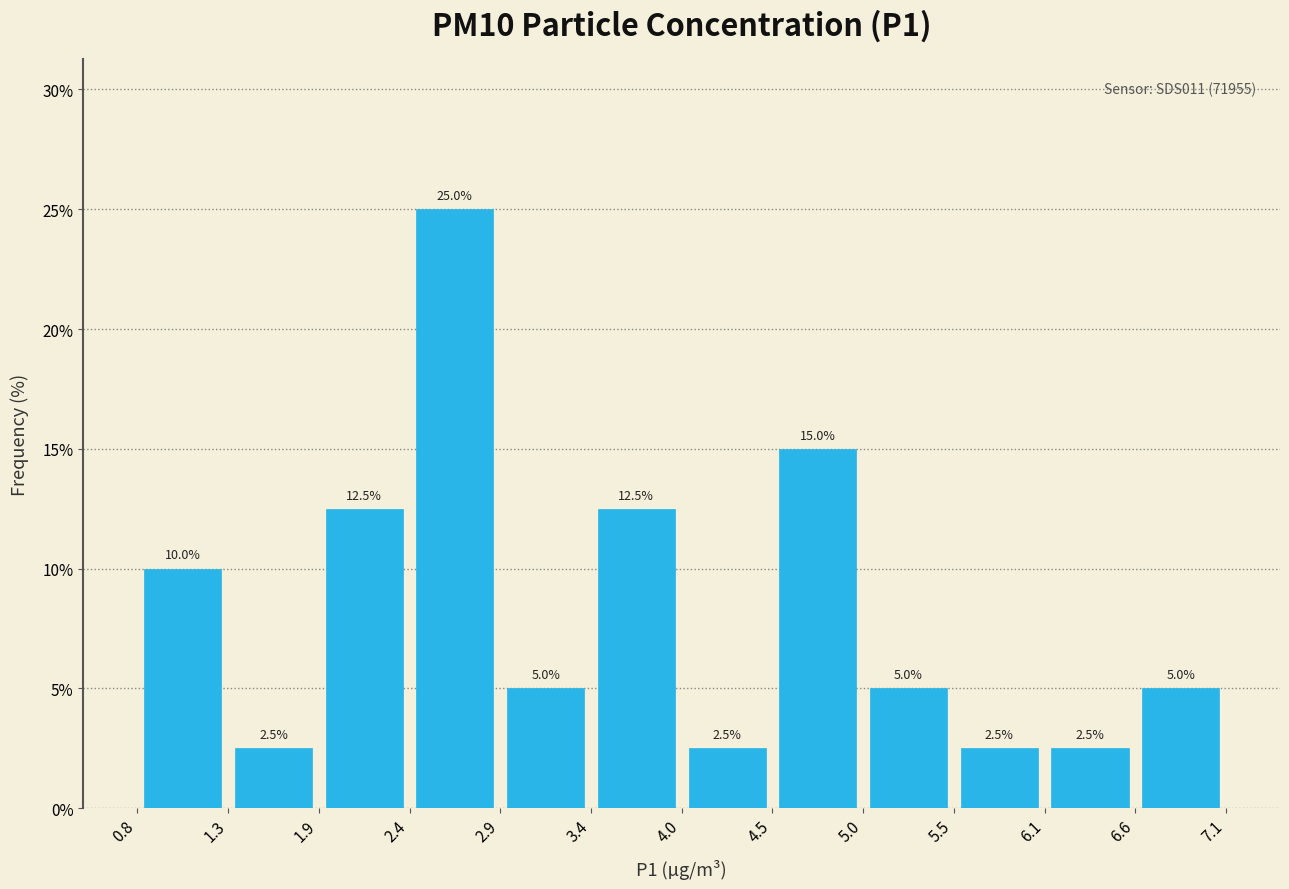

What is the height of the bar covering 1.9 to 2.4 on the x-axis?

12.5